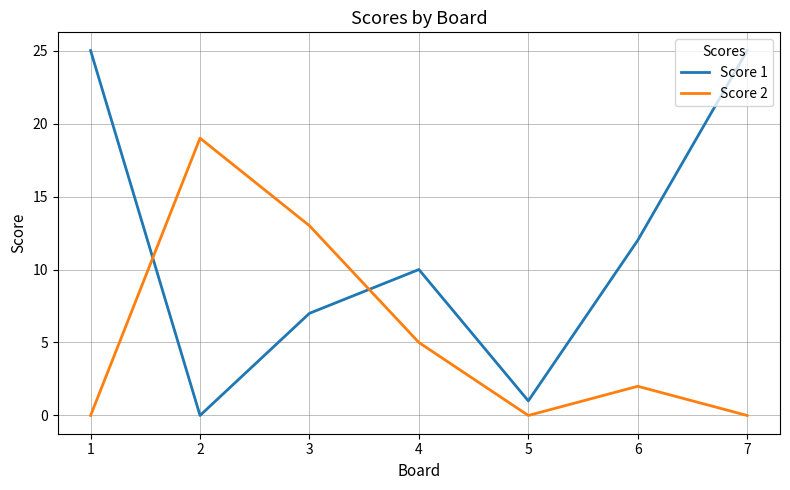

Is the value of Score 2 at 3 greater than the value of Score 1 at 3?

Yes